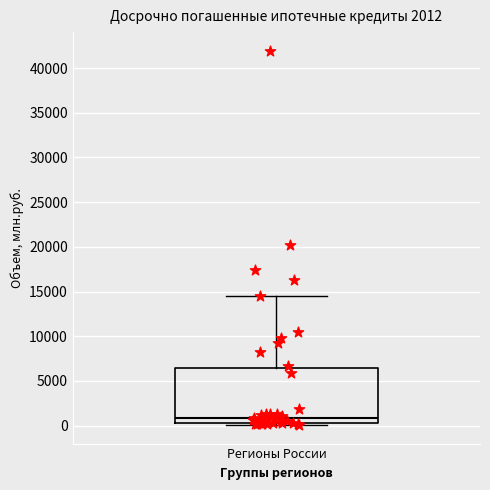

Where is the upper edge of the box for Регионы России on the y-axis? The values are not printed on the chart, so give them approximately, as read against the axis.

6500